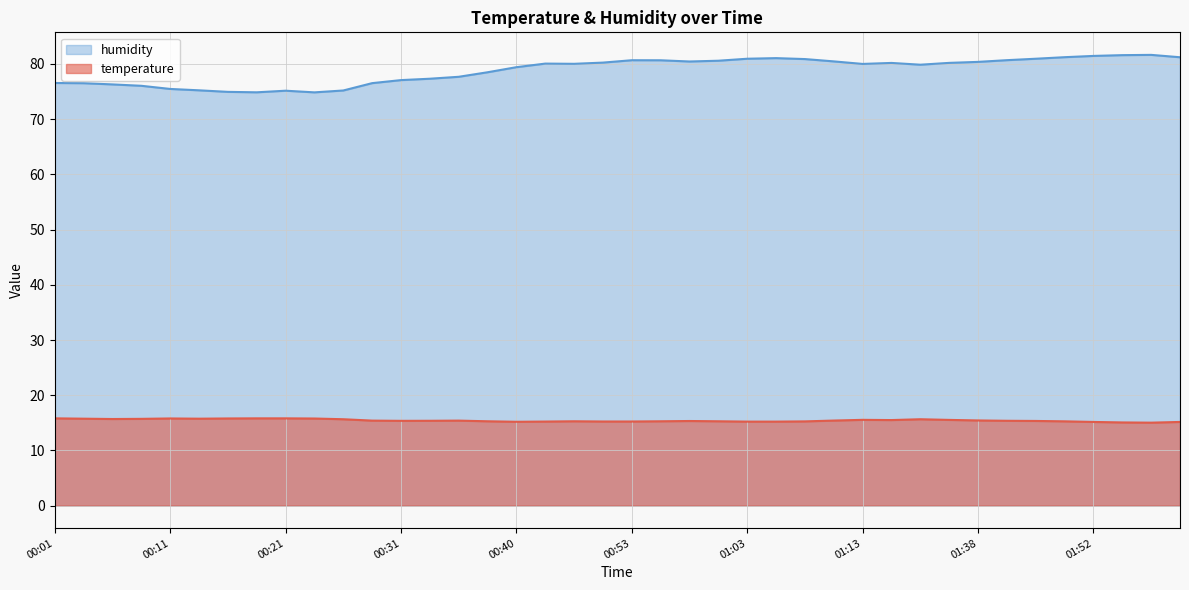

What are all the series names shown in the legend?

humidity, temperature